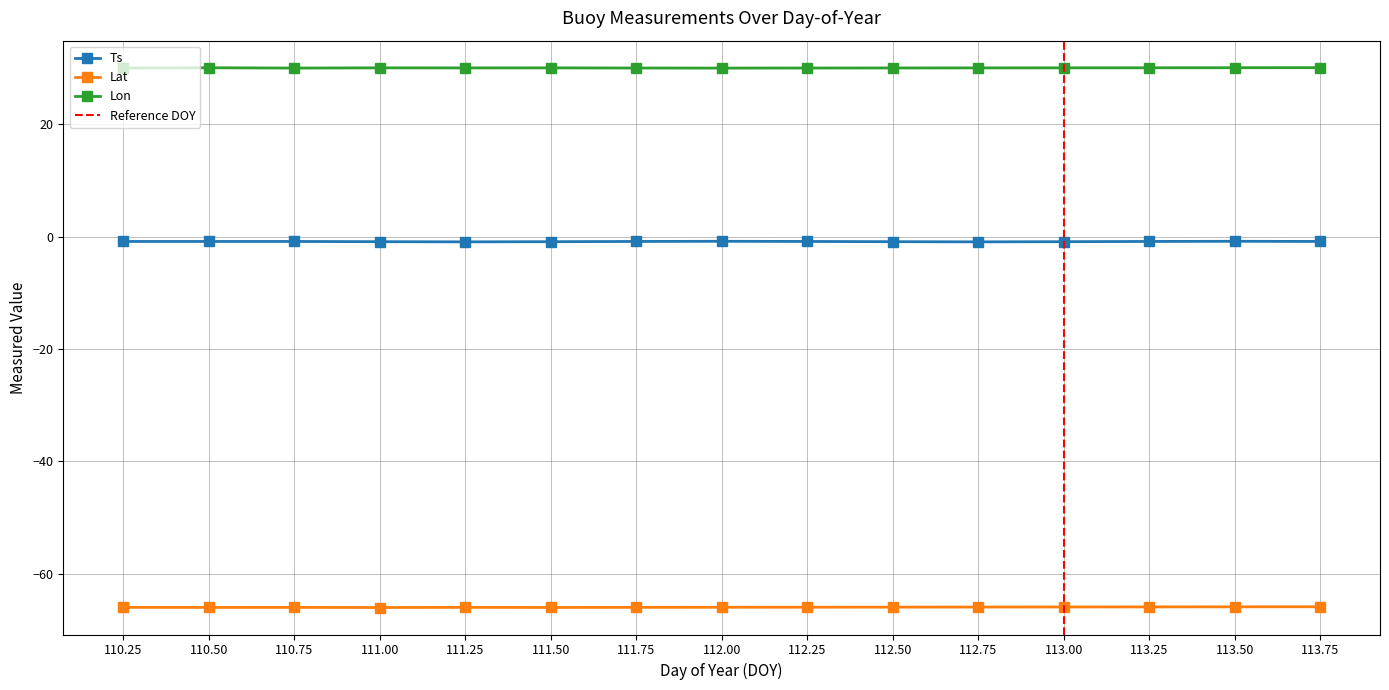

Where is the first local minimum for Lat?

110.5